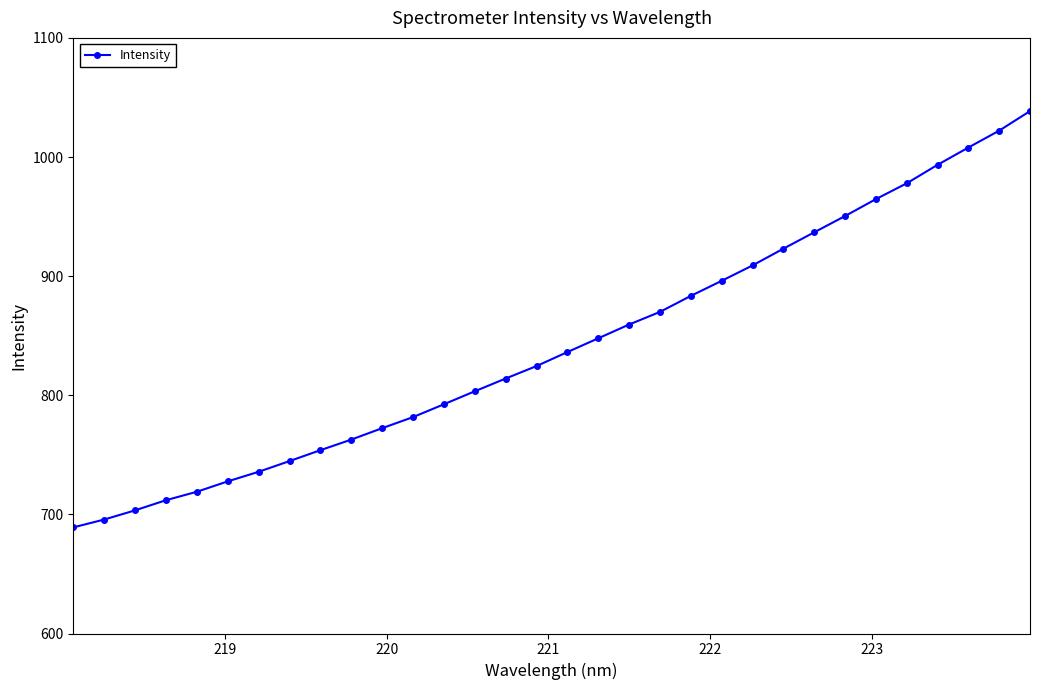

What is the sum of all values?

26949.0